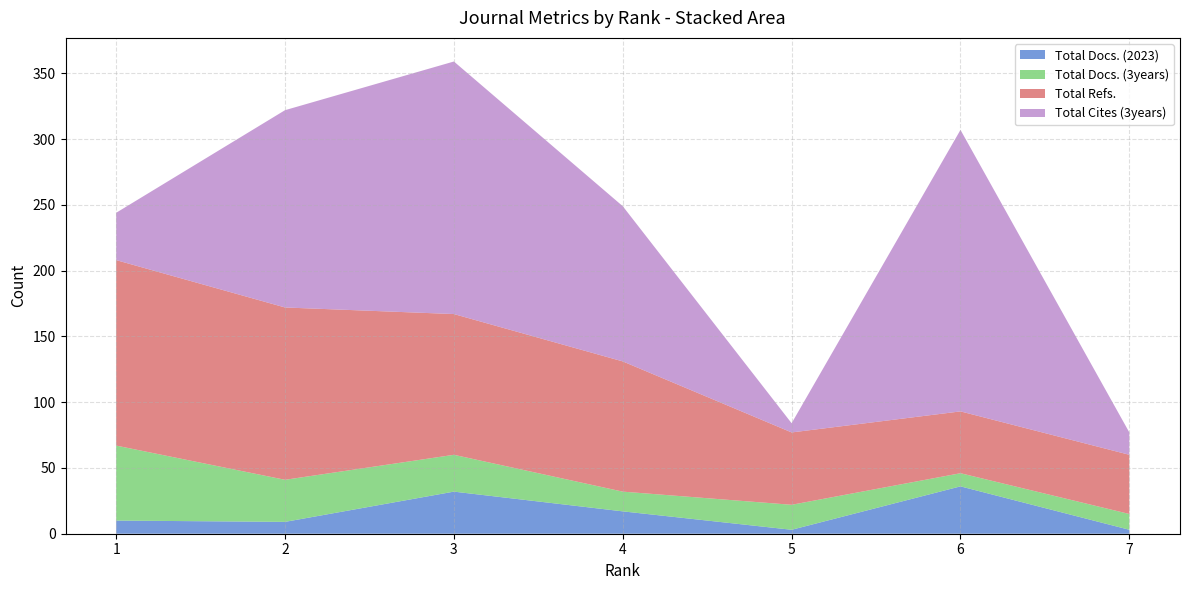

Reading right to left, what are all the values shown in this chart?

Total Docs. (2023): 3	36	3	17	32	9	10
Total Docs. (3years): 12	10	19	15	28	32	57
Total Refs.: 45	47	55	99	107	131	141
Total Cites (3years): 17	214	7	118	192	150	36